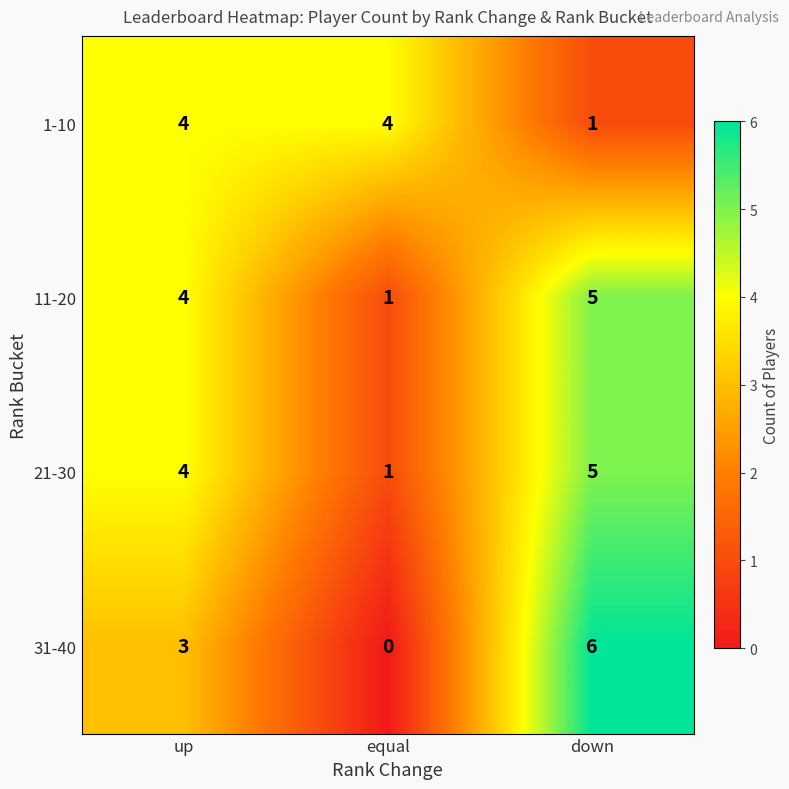

Reading left to right, list all the values displayed in this chart.

1-10: up=4	equal=4	down=1
11-20: up=4	equal=1	down=5
21-30: up=4	equal=1	down=5
31-40: up=3	equal=0	down=6